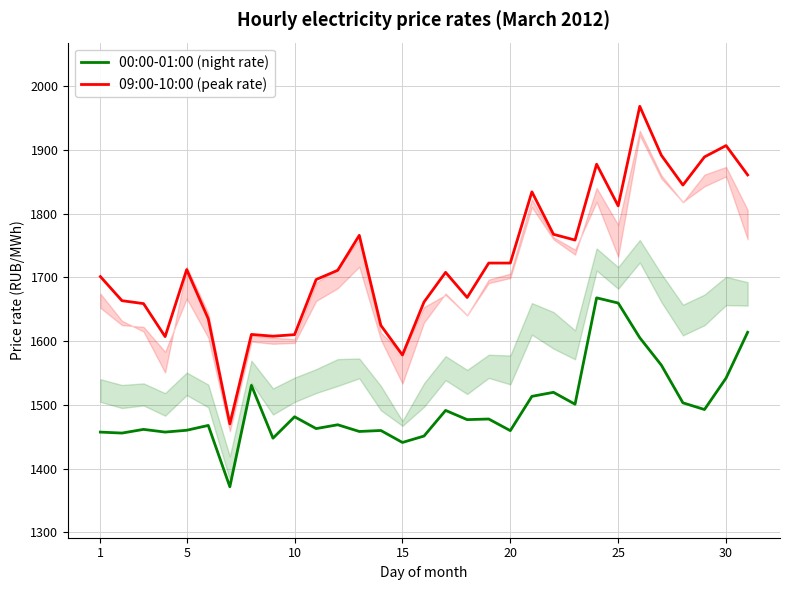

At how many categories does at least one series exceed 1612?

25